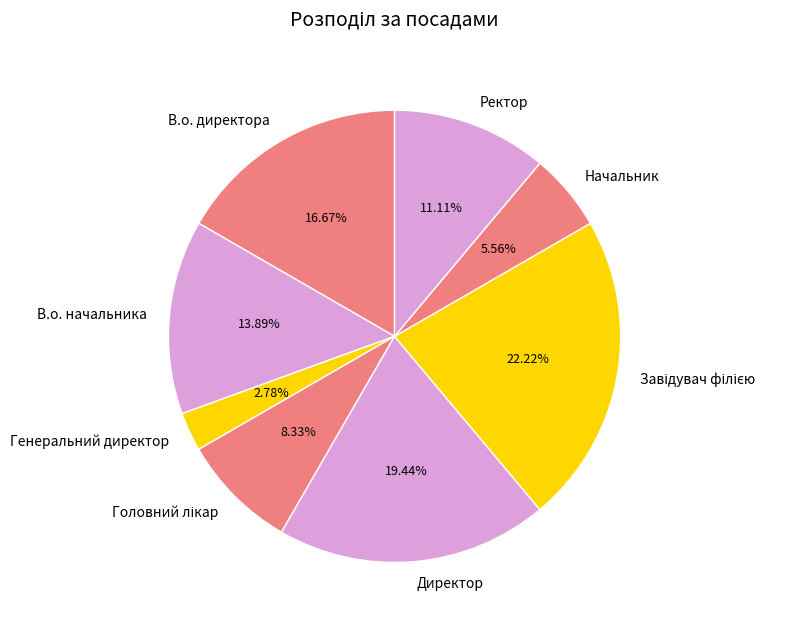

Which slice is the smallest?

Генеральний директор